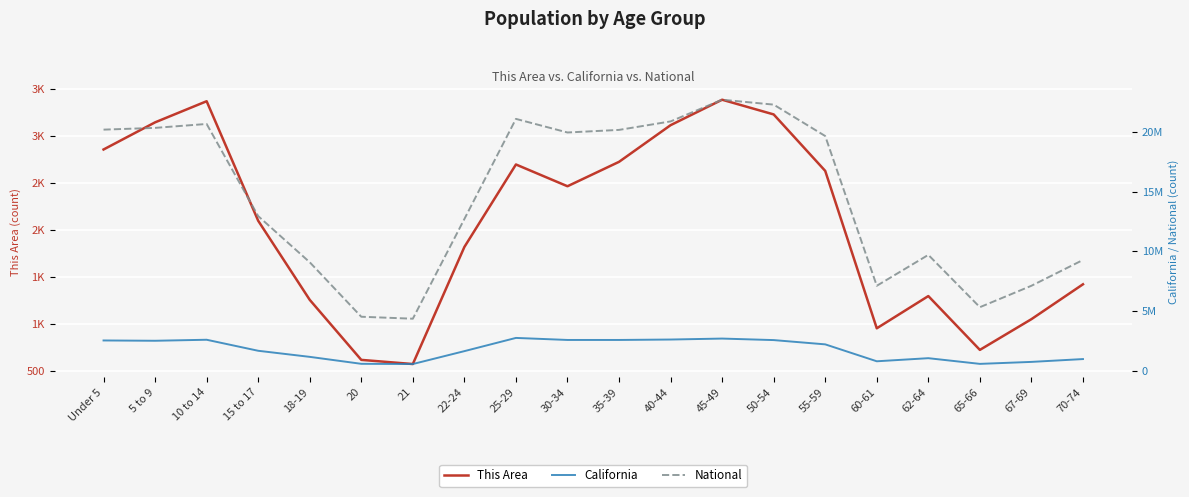

What are all the series names shown in the legend?

This Area, California, National